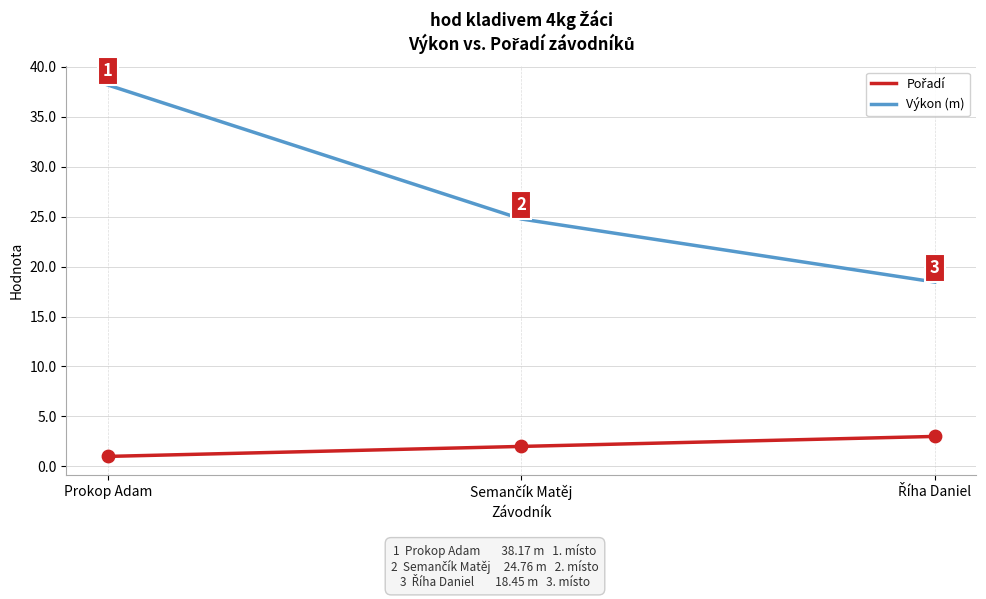

What position from the right is Prokop Adam?

3